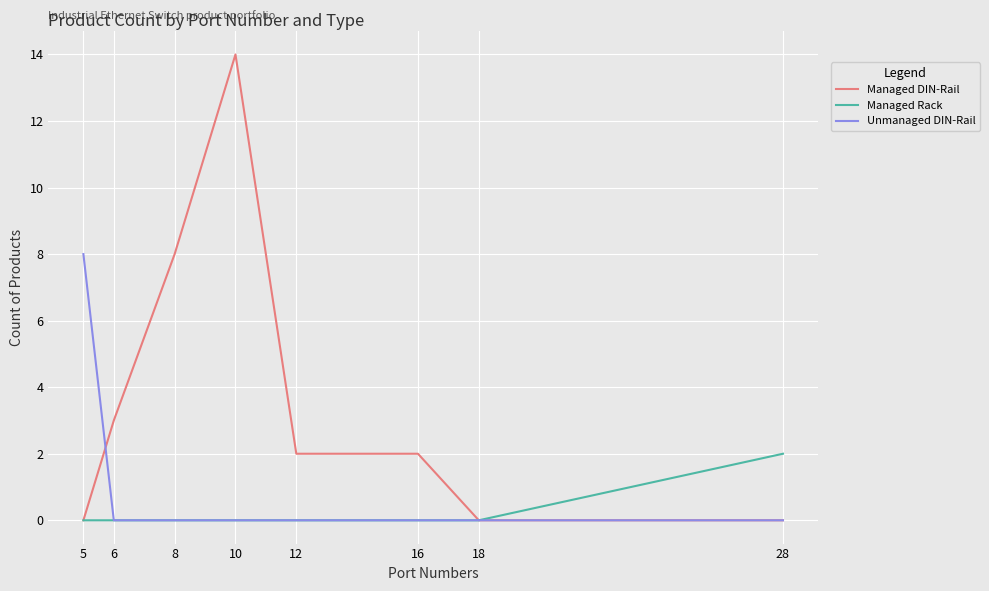

Reading left to right, list all the values displayed in this chart.

Managed DIN-Rail: 5=0	6=3	8=8	10=14	12=2	16=2	18=0	28=0
Managed Rack: 5=0	6=0	8=0	10=0	12=0	16=0	18=0	28=2
Unmanaged DIN-Rail: 5=8	6=0	8=0	10=0	12=0	16=0	18=0	28=0